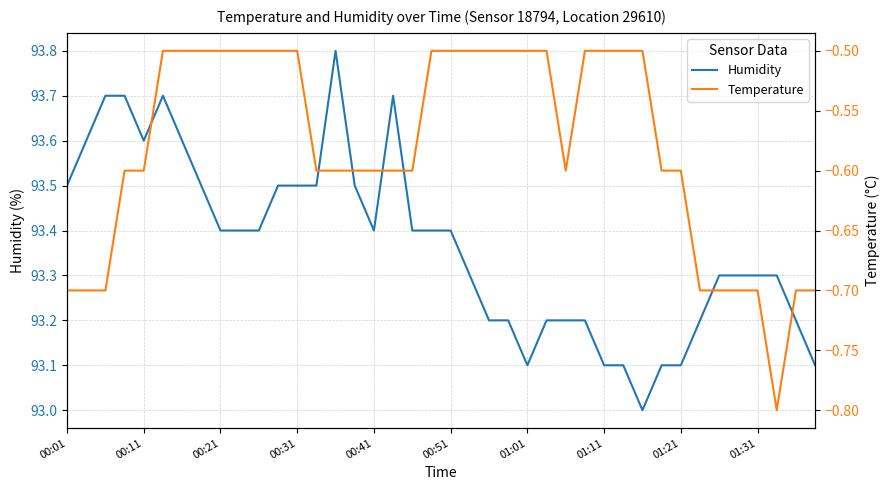

How many distinct data groups are displayed?

2